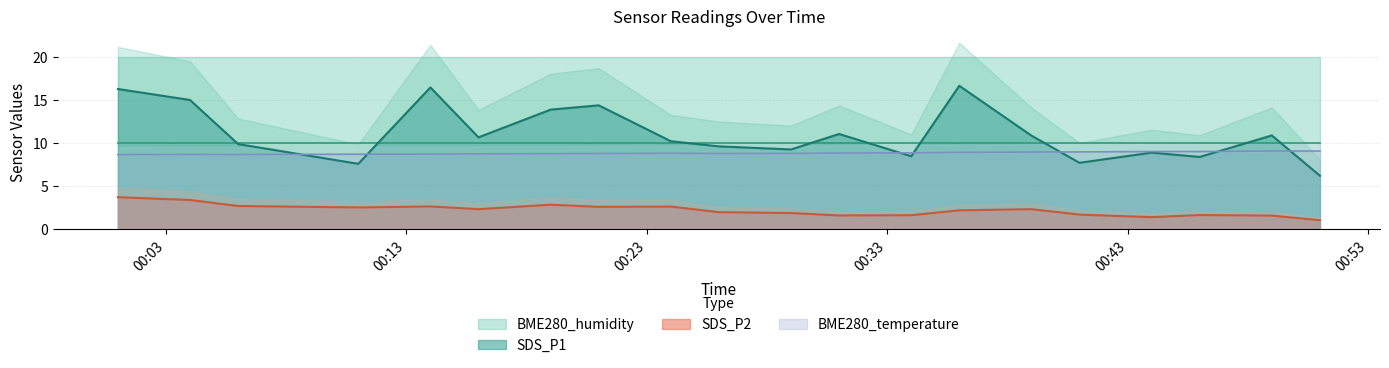

What is the sum of the SDS_P1 values at 2022-12-01 00:36 and 2022-12-01 00:04?

31.7